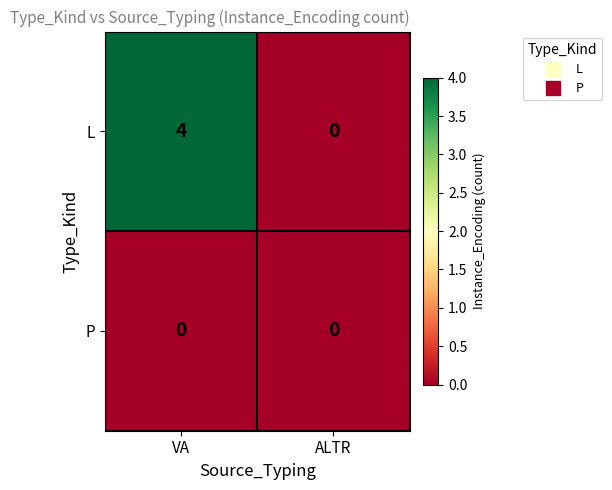

List the series in order of their overall mean, lowest first.

P, L